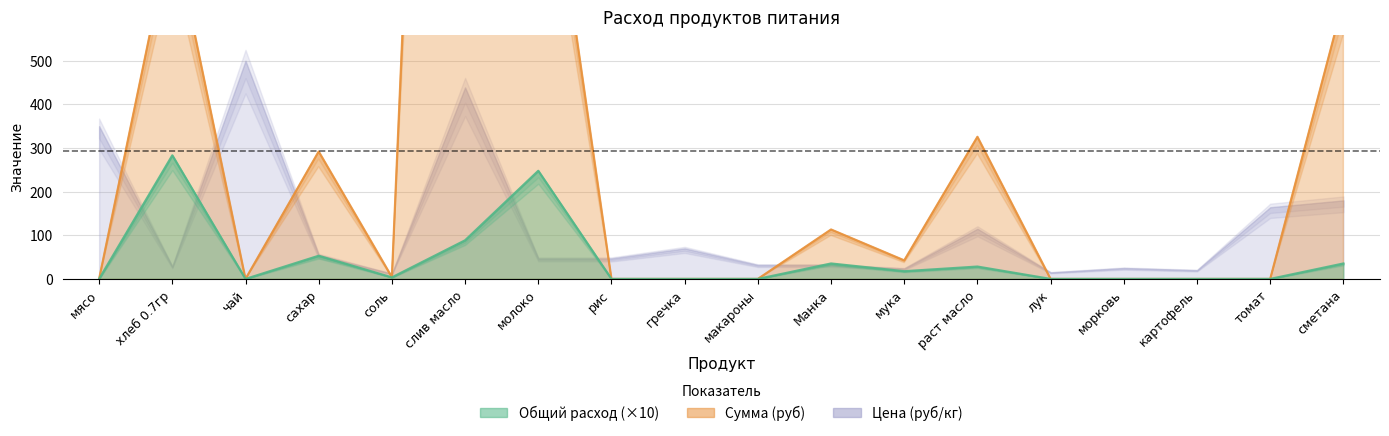

True or false: Общий расход has a value of 53.1 at сахар.

True